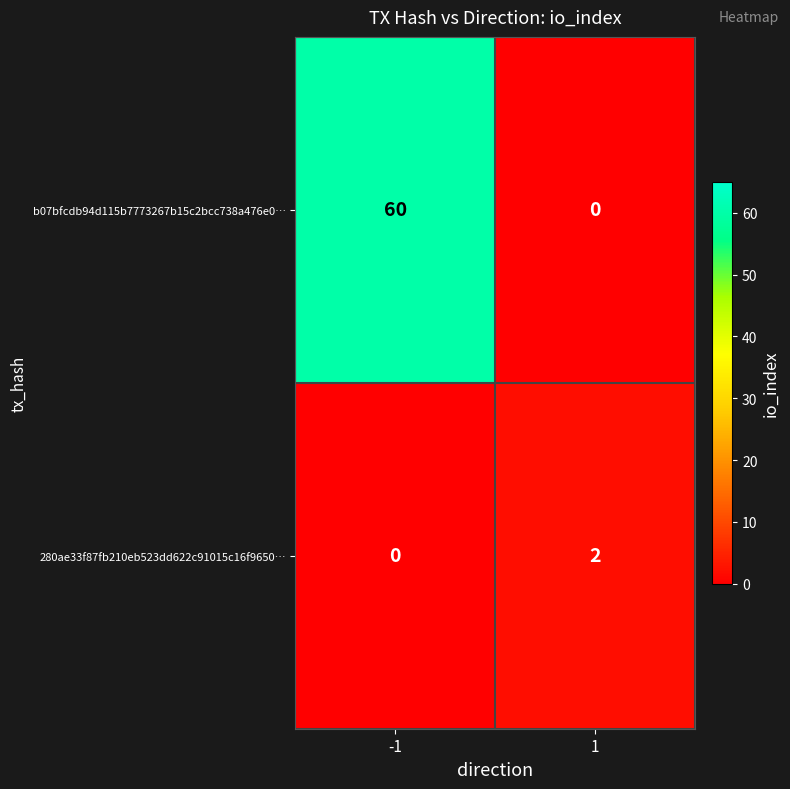

What is the difference between the maximum and minimum values in the b07bfcdb94d115b7773267b15c2bcc738a476e0… series?

60